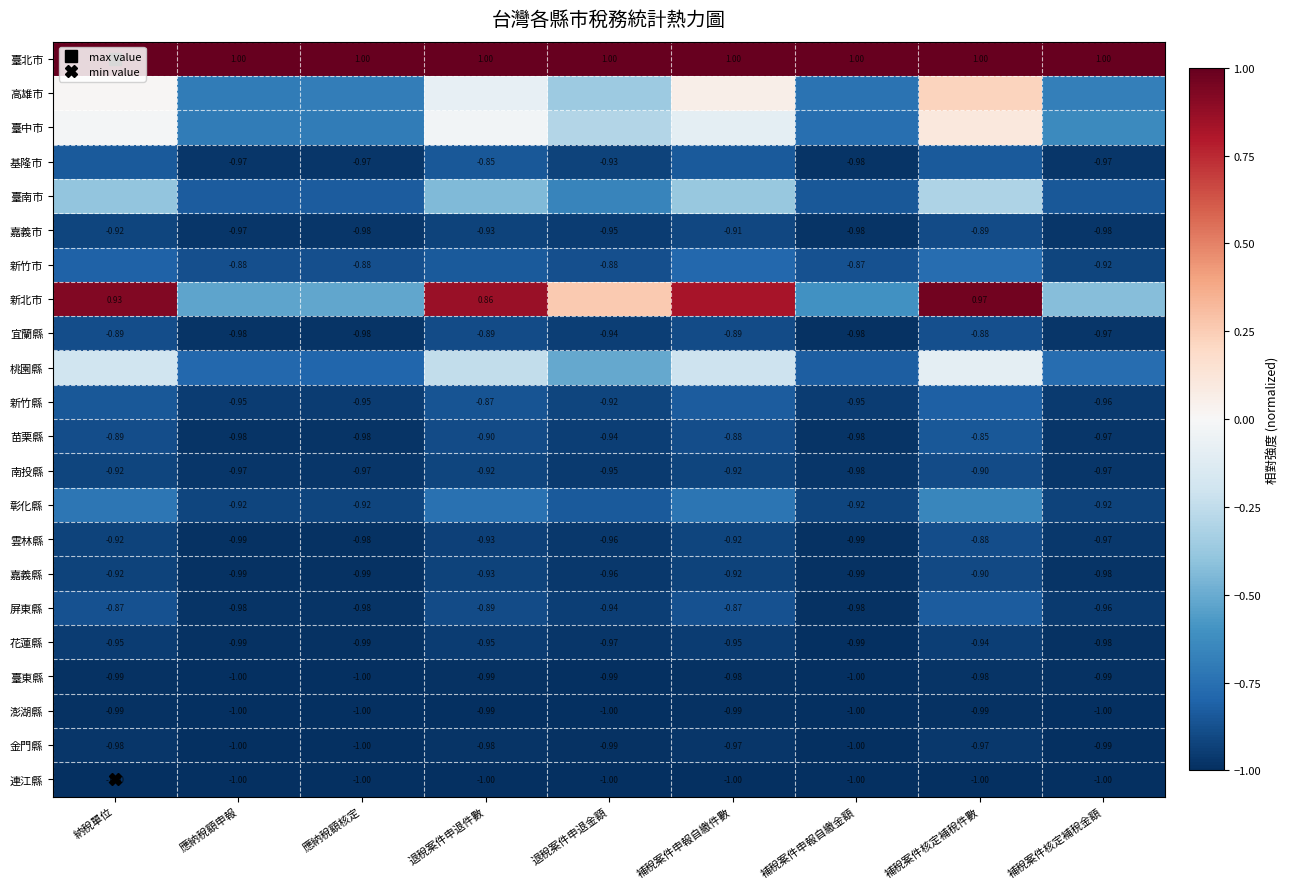

True or false: 桃園縣 has a value of -0.3 at 補稅案件核定補稅金額.

False